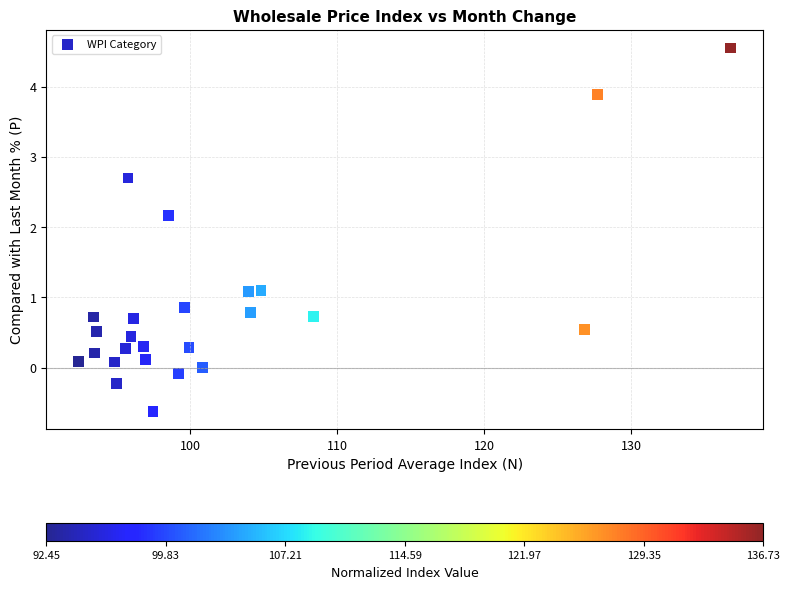

What is the range of X values (max minus min)?

44.3